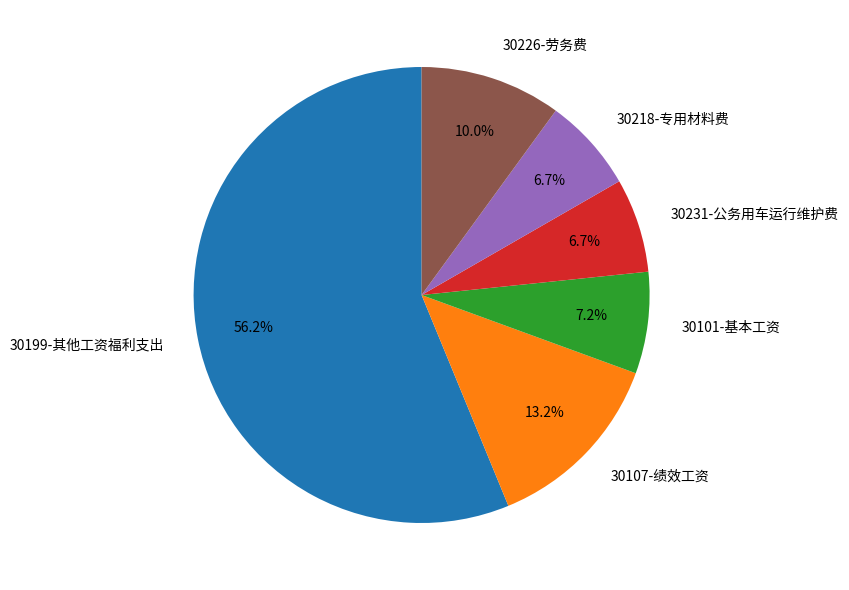

Between 30199-其他工资福利支出 and 30101-基本工资, which is larger?

30199-其他工资福利支出